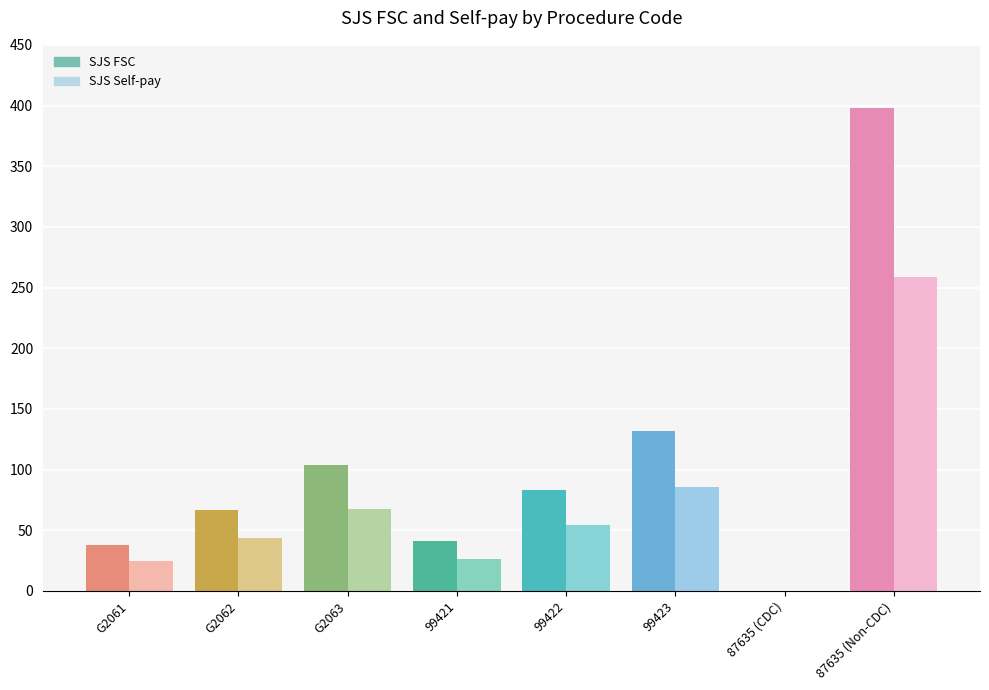

List the series in order of their overall mean, highest first.

SJS FSC, SJS Self-pay